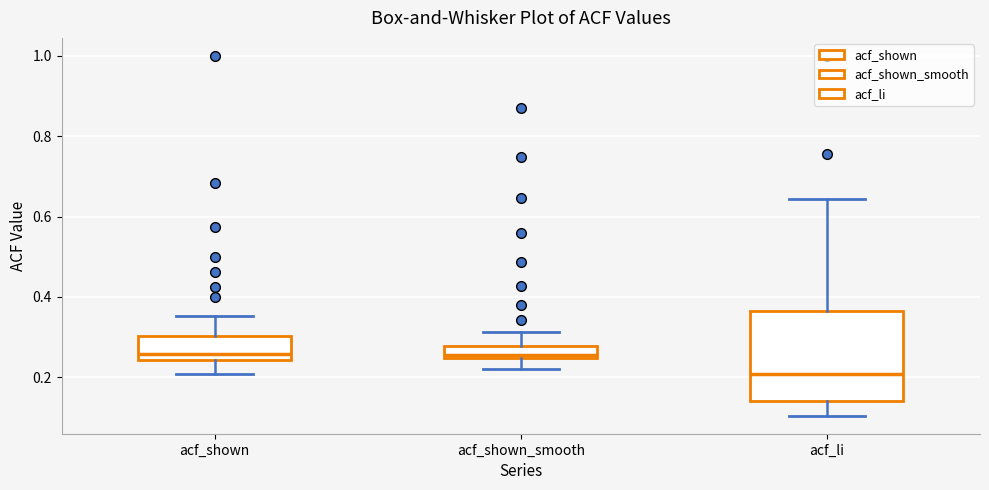

Comparing the boxes themselves (not the whiskers), which one is the tallest?

acf_li